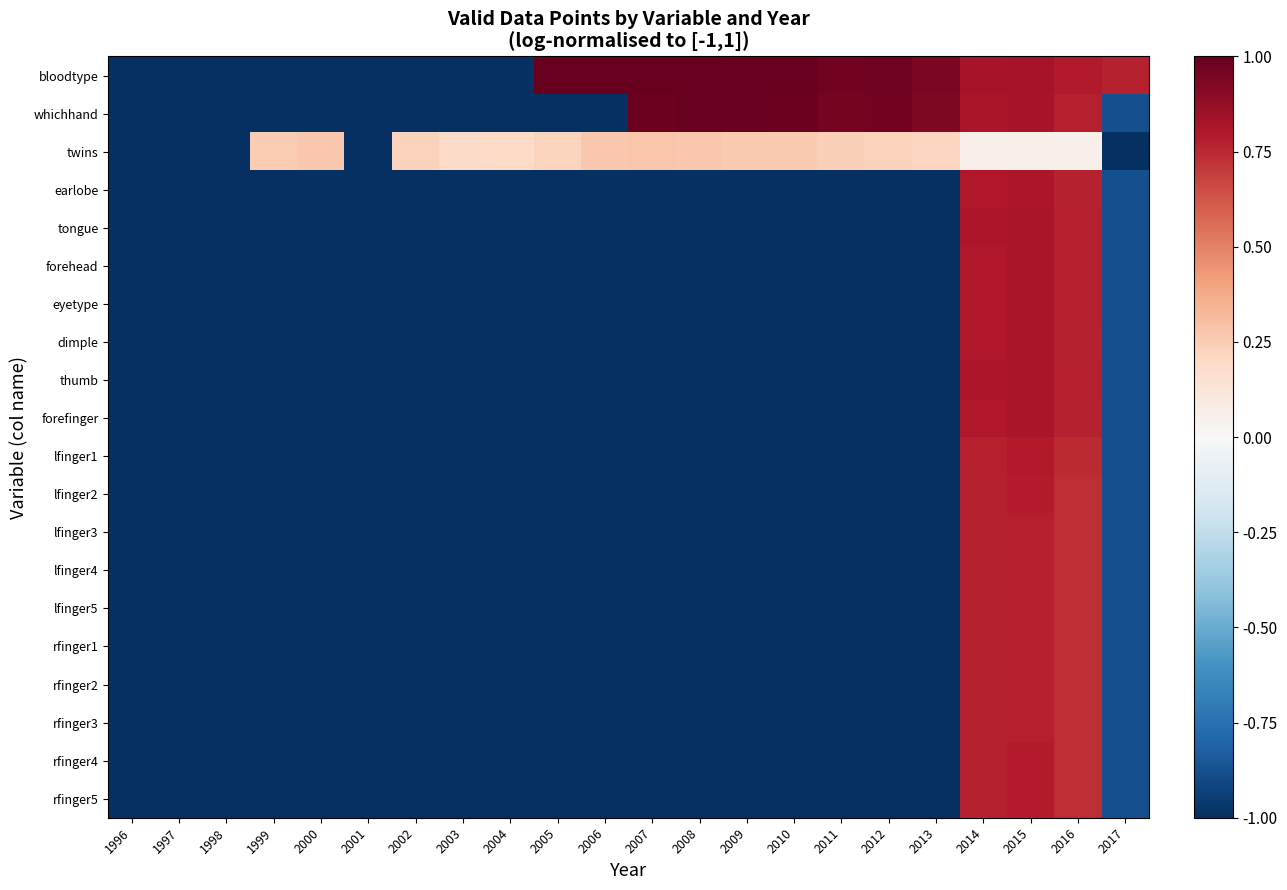

What is the maximum value shown in the chart?

1.0